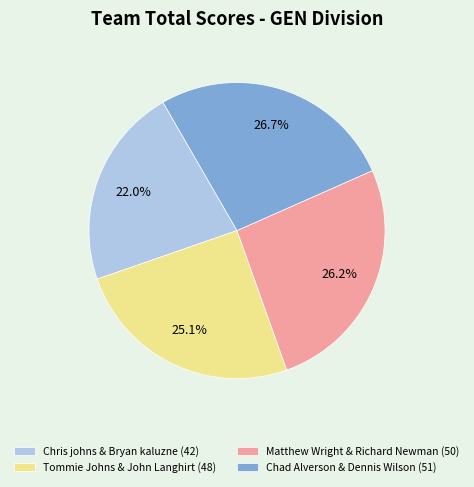

Rank the categories by value from highest to lowest.

Chad Alverson & Dennis Wilson, Matthew Wright & Richard Newman, Tommie Johns & John Langhirt, Chris johns & Bryan kaluzne